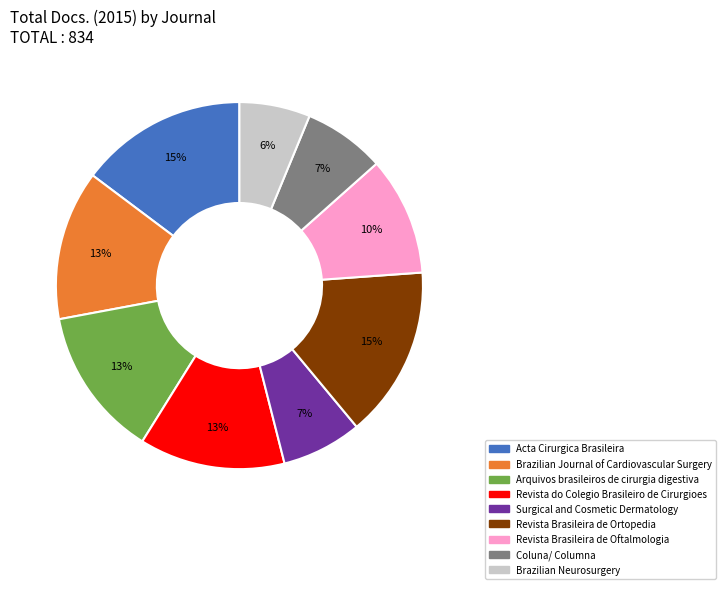

What is the ratio of the value at Revista Brasileira de Oftalmologia to the value at Brazilian Neurosurgery?

1.7